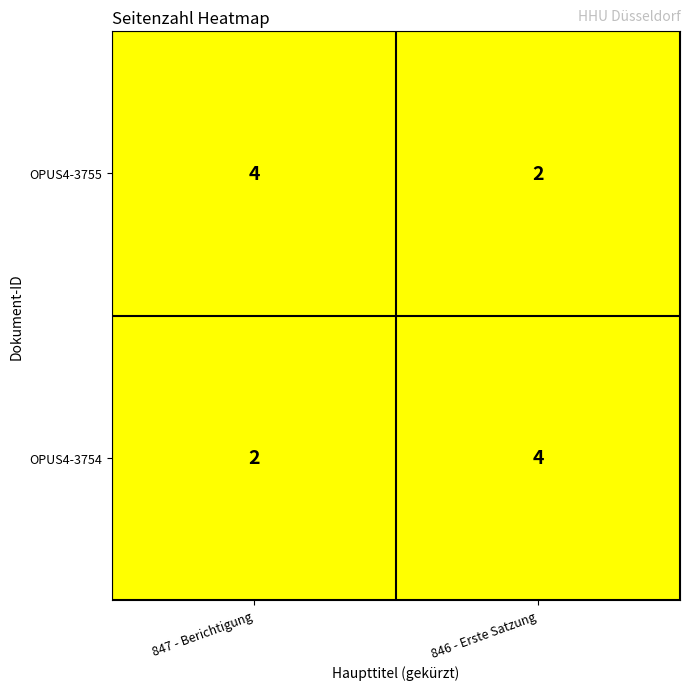

Is the value of OPUS4-3754 at 846 - Erste Satzung greater than the value of OPUS4-3755 at 846 - Erste Satzung?

Yes